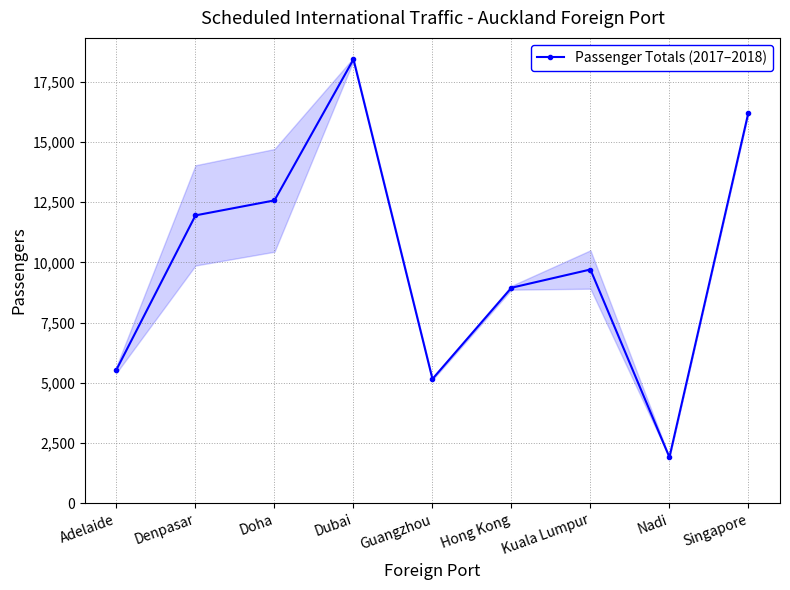

True or false: there are more than 0 points higher than both neighbors.

True